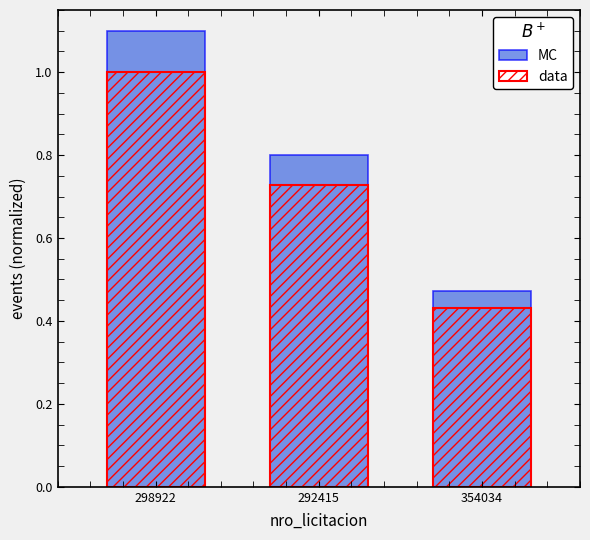

True or false: MC has a value of 1.3 at 292415.

False